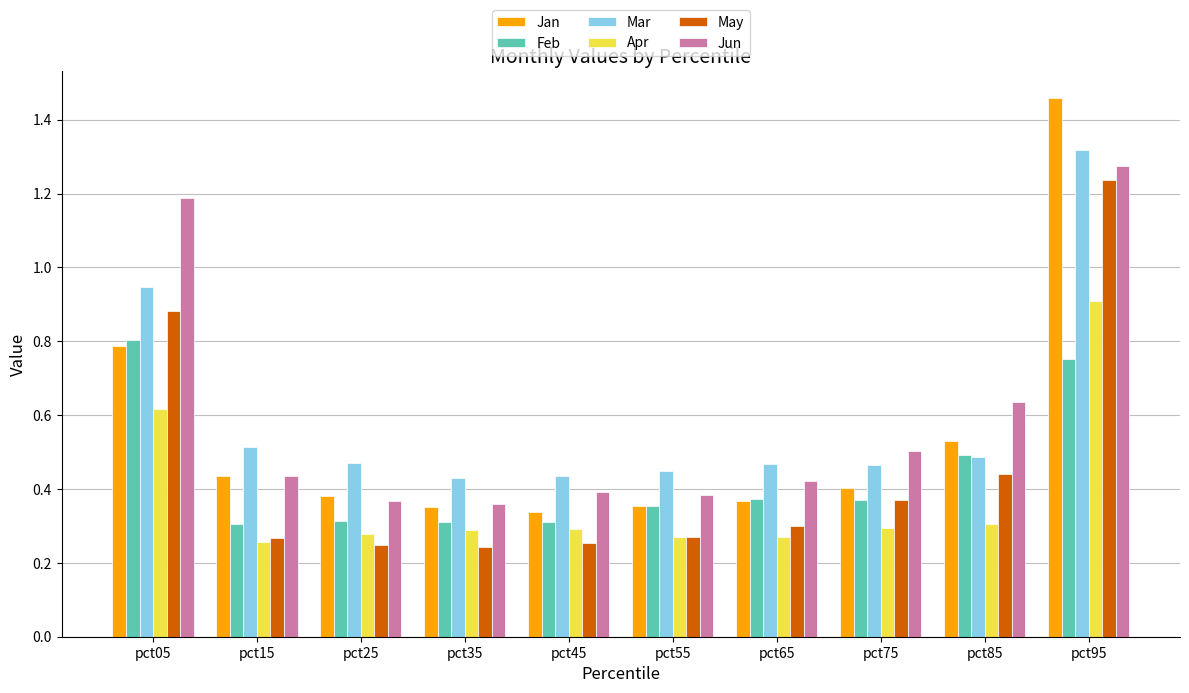

Which series has the largest range (max minus min)?

Jan